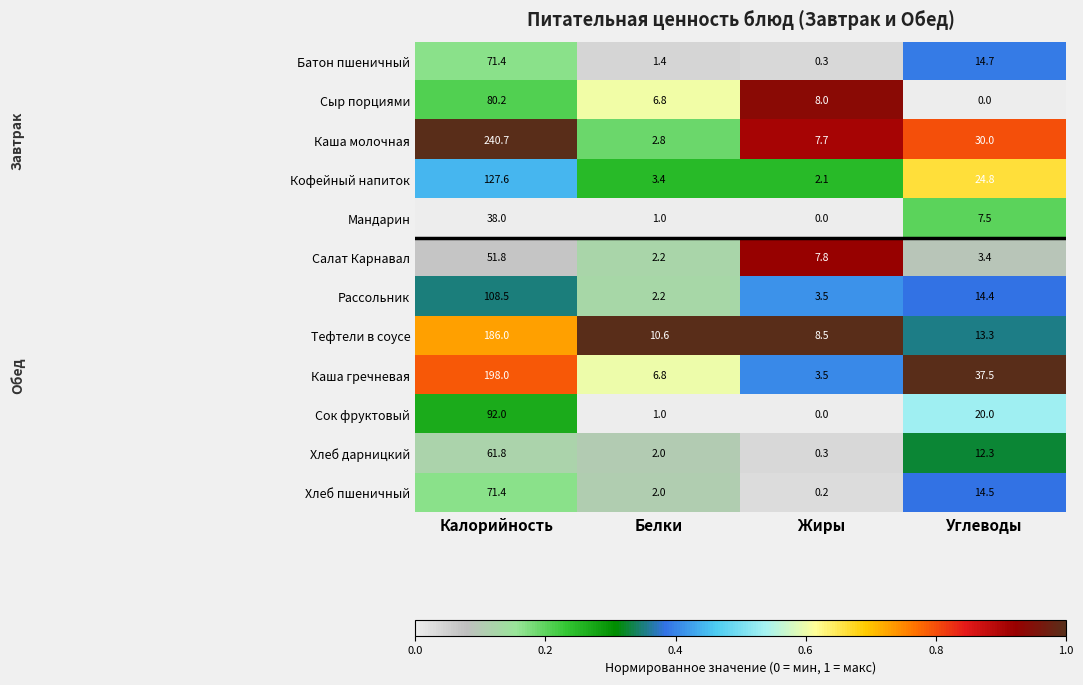

Which series has the largest total across all categories?

Каша молочная